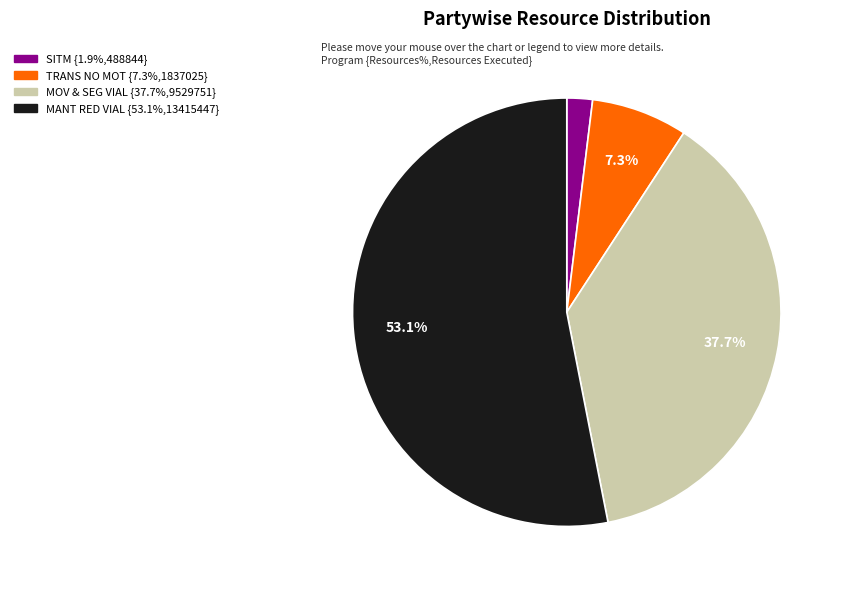

Is there any slice that represents more than half of the pie?

Yes